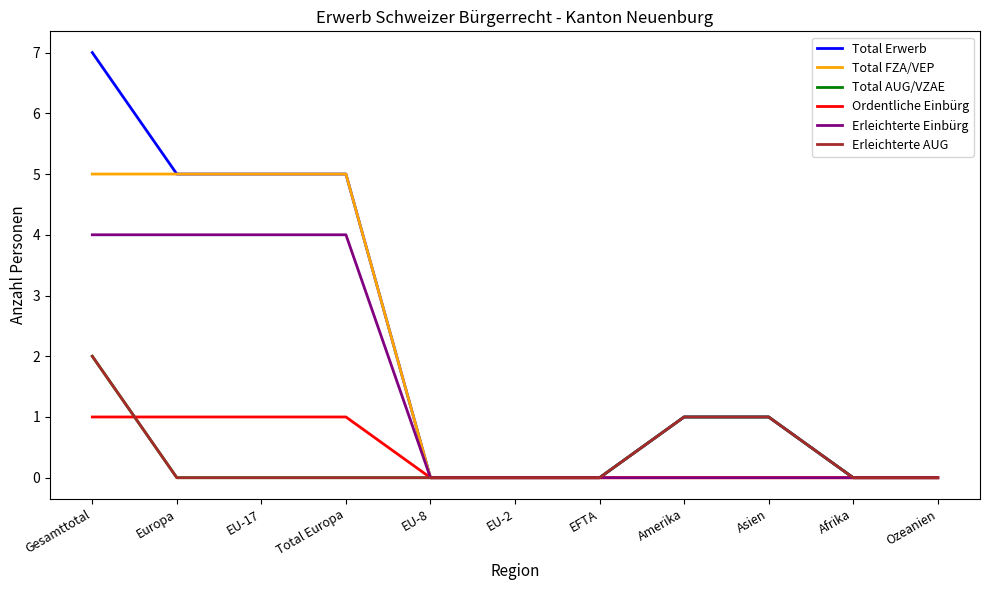

At how many categories does at least one series exceed 4?

4